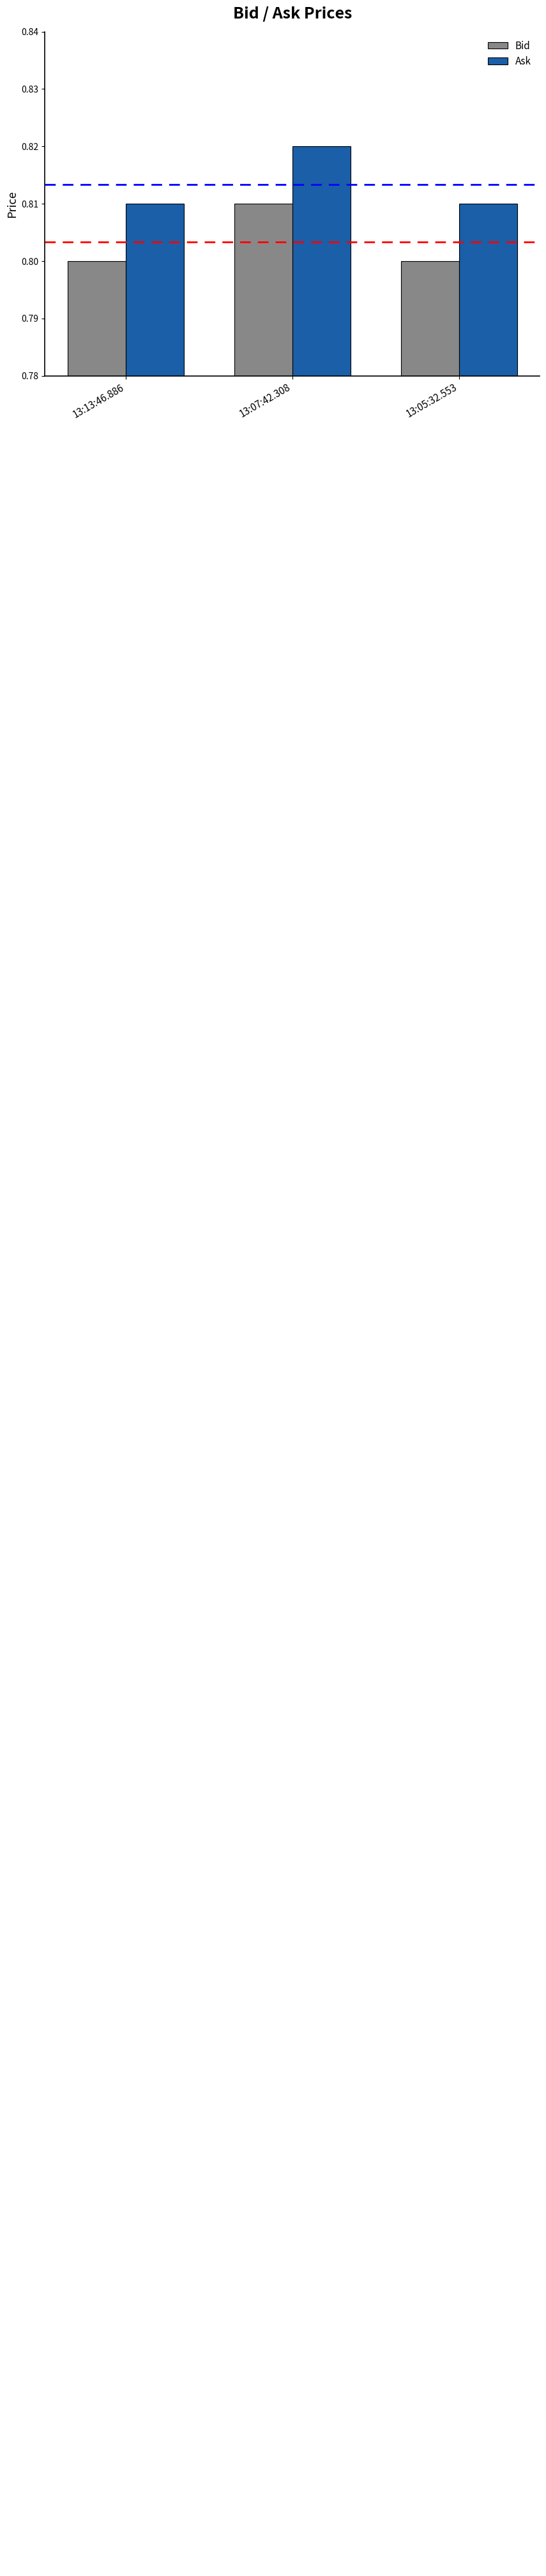

Reading right to left, transcribe all the data shown in this chart.

Bid: 0.8	0.8	0.8
Ask: 0.8	0.8	0.8